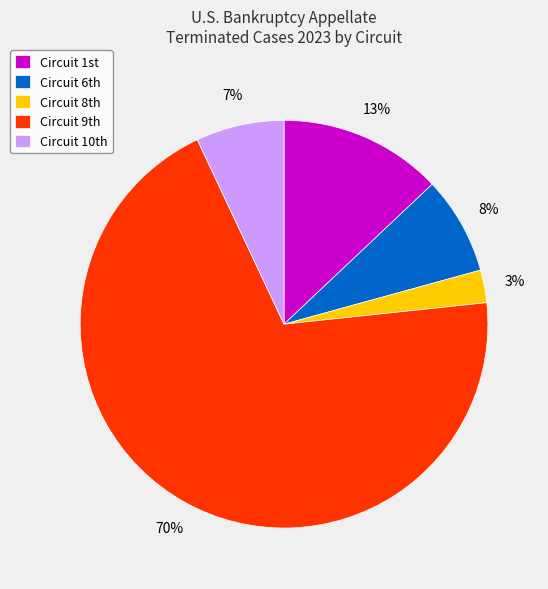

Rank the categories by value from highest to lowest.

Circuit 9th, Circuit 1st, Circuit 6th, Circuit 10th, Circuit 8th